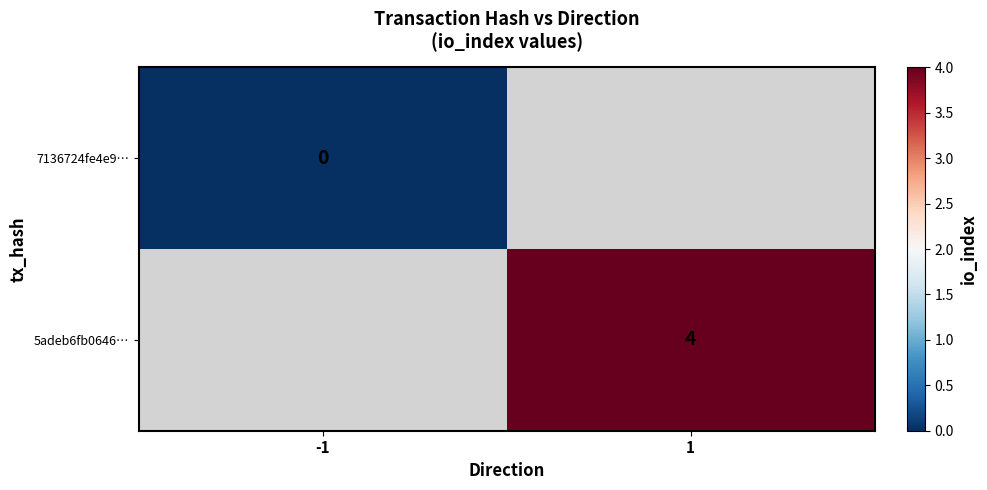

Is it true that 5adeb6fb0646… equals 4 at 1?

True